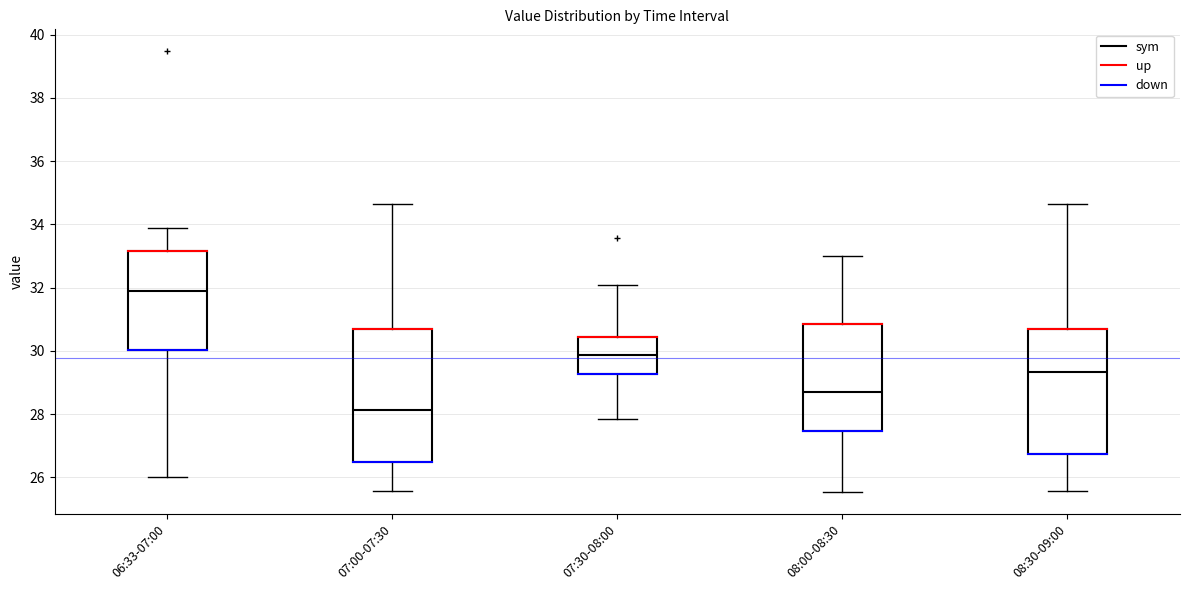

Comparing the boxes themselves (not the whiskers), which one is the tallest?

07:00-07:30